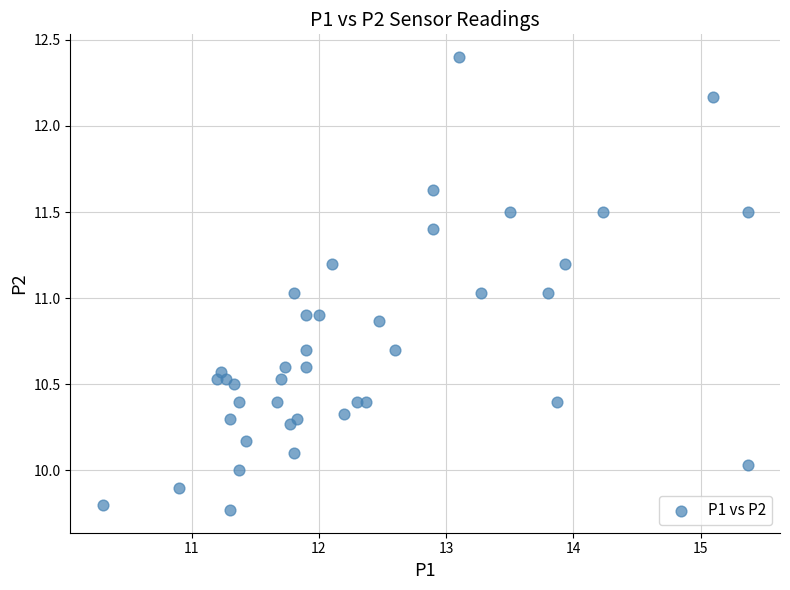

What is the range of Y values (max minus min)?

2.6